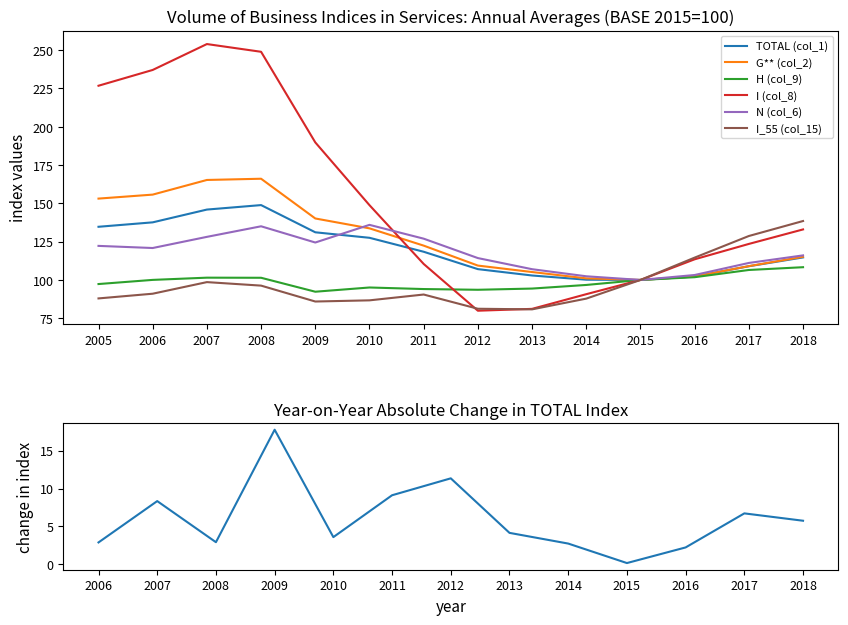

Which category has the lowest value in the H (col_9) series?

2009